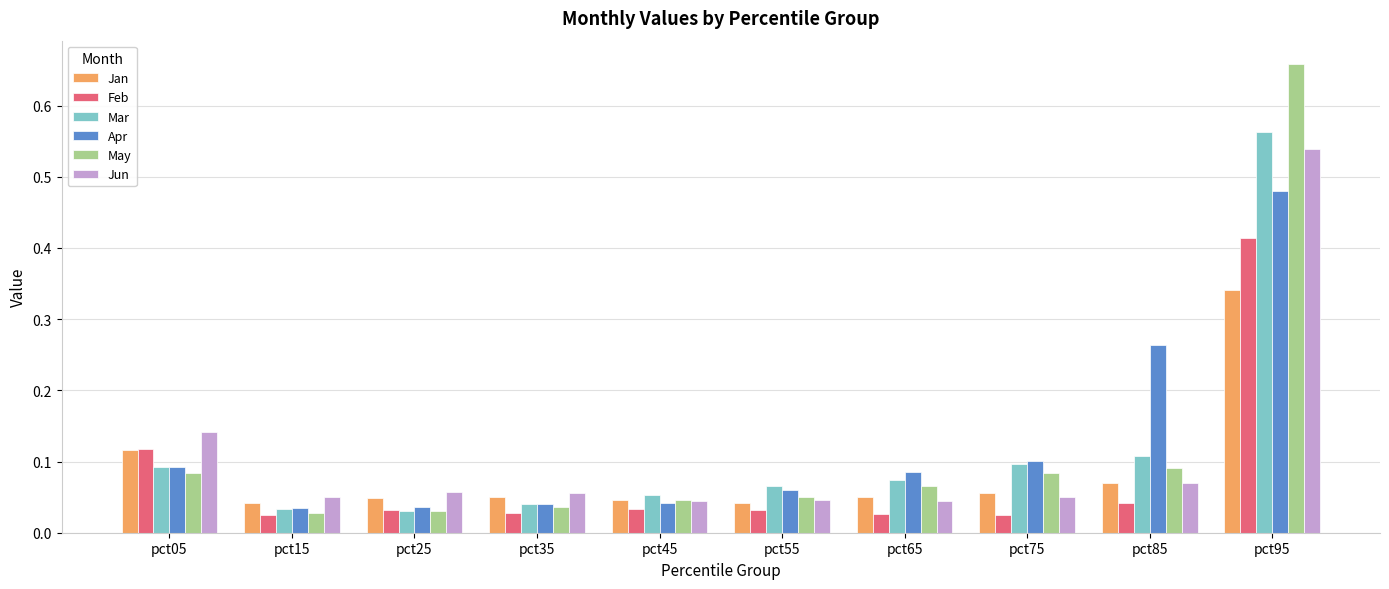

Which series has the widest spread of values?

May